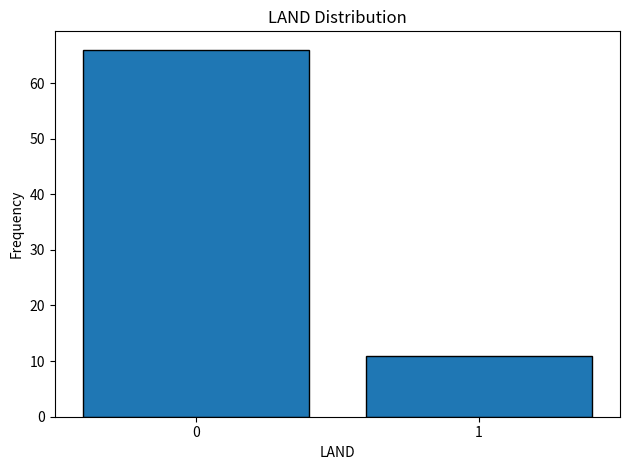

Reading left to right, what are all the values shown in this chart?

0=66	1=11